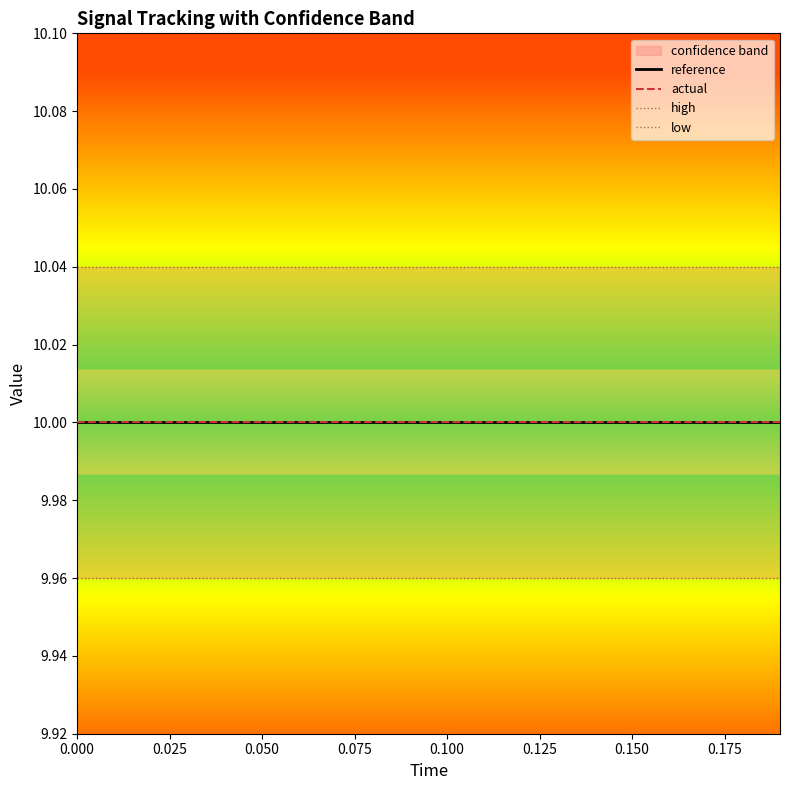

What is the maximum value shown in the chart?

10.0